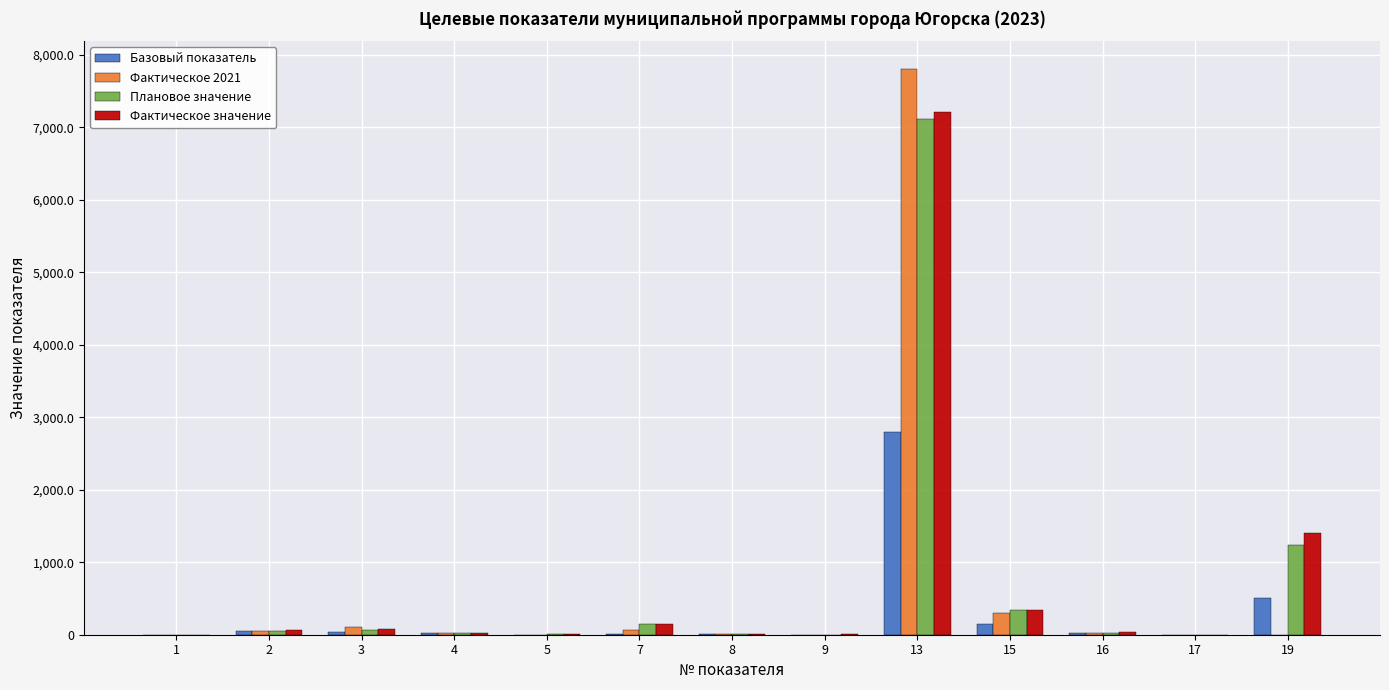

Which series has the widest spread of values?

Фактическое 2021